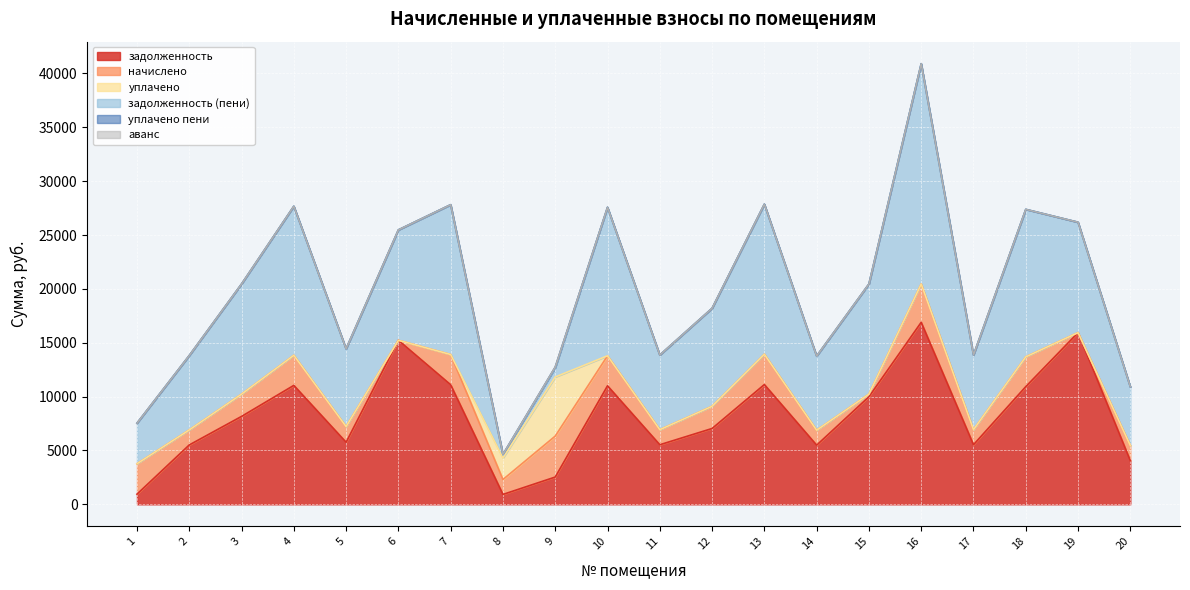

List the labels in order of уплачено пени value, smallest first.

1, 2, 3, 4, 5, 6, 7, 10, 11, 12, 13, 14, 15, 16, 17, 18, 19, 20, 8, 9